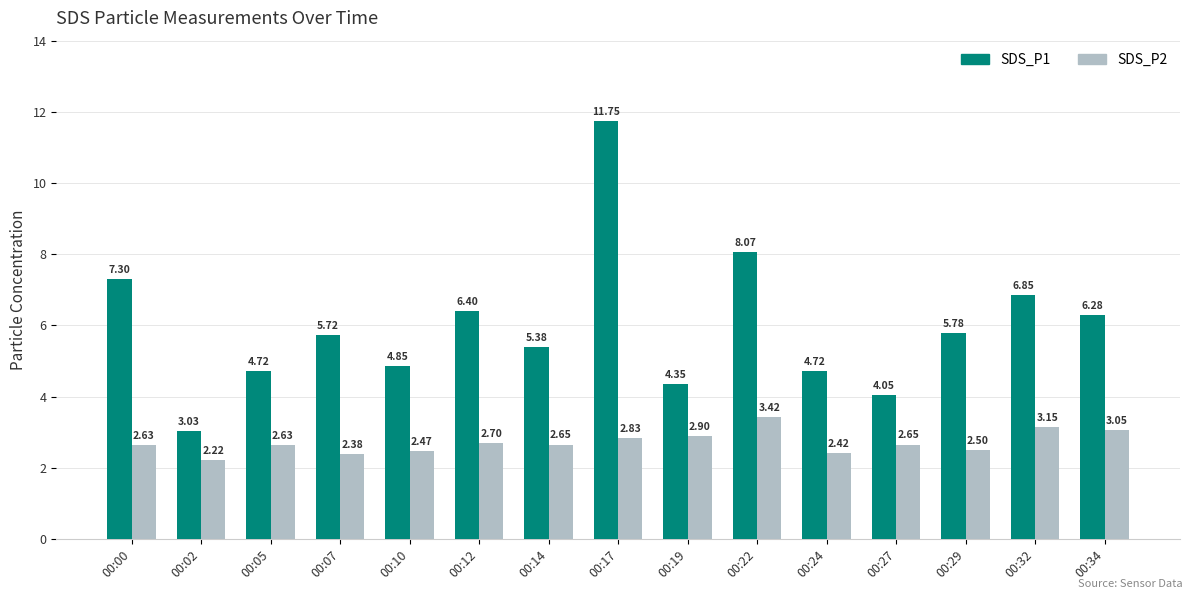

Is the value of SDS_P2 at 00:29 greater than the value of SDS_P1 at 00:12?

No